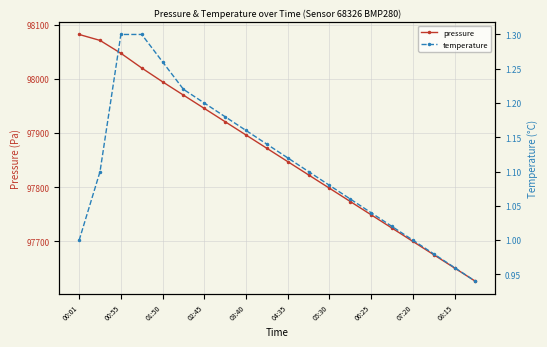

At how many categories does at least one series exceed 37446?

20